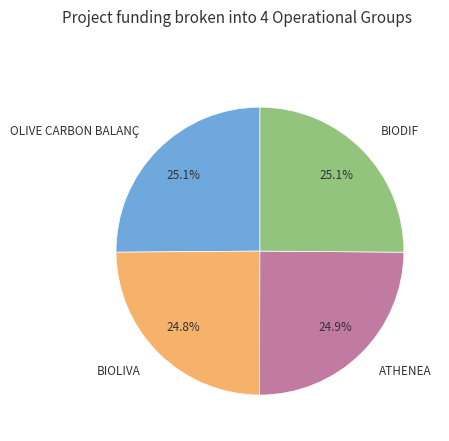

To the nearest percent, what portion does OLIVE CARBON BALANÇ represent?

25%